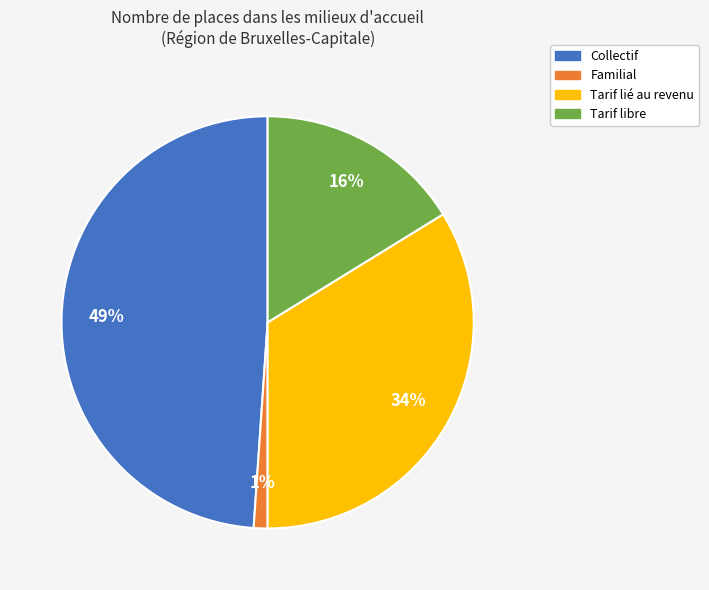

Is the sum of Tarif libre and Familial greater than half?

No